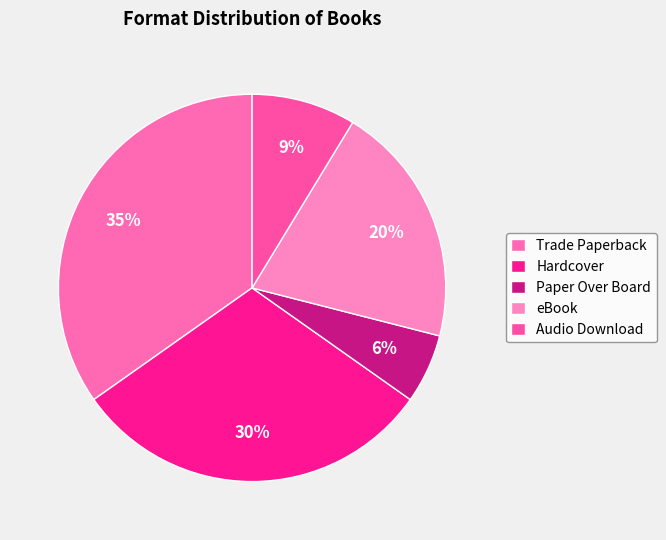

To the nearest percent, what is the average slice percentage?

20%